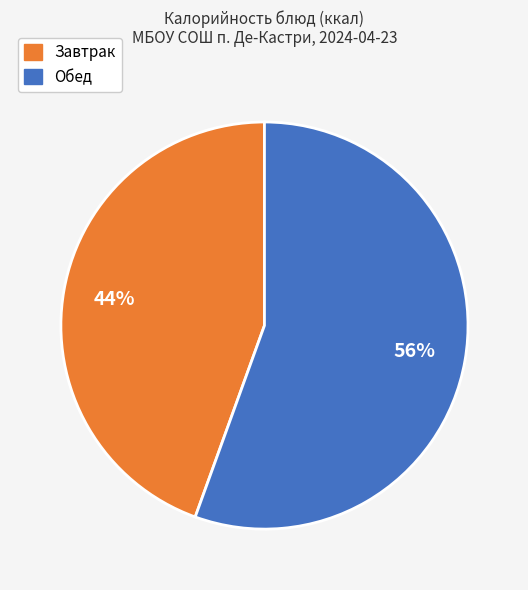

Is there any slice that represents more than half of the pie?

Yes